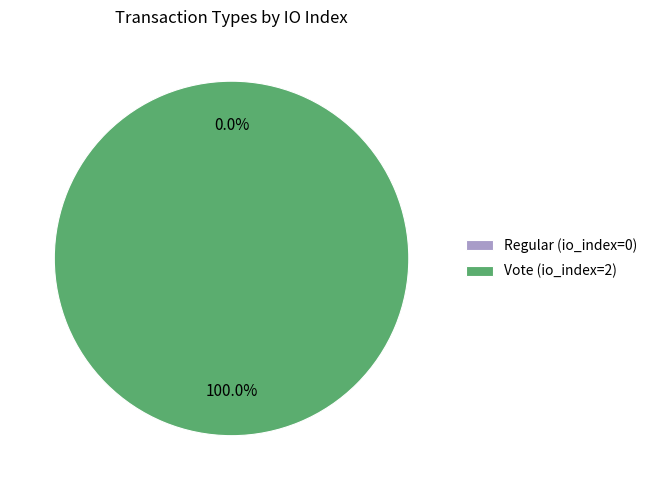

Does Vote (io_index=2) represent more than half of the total?

Yes